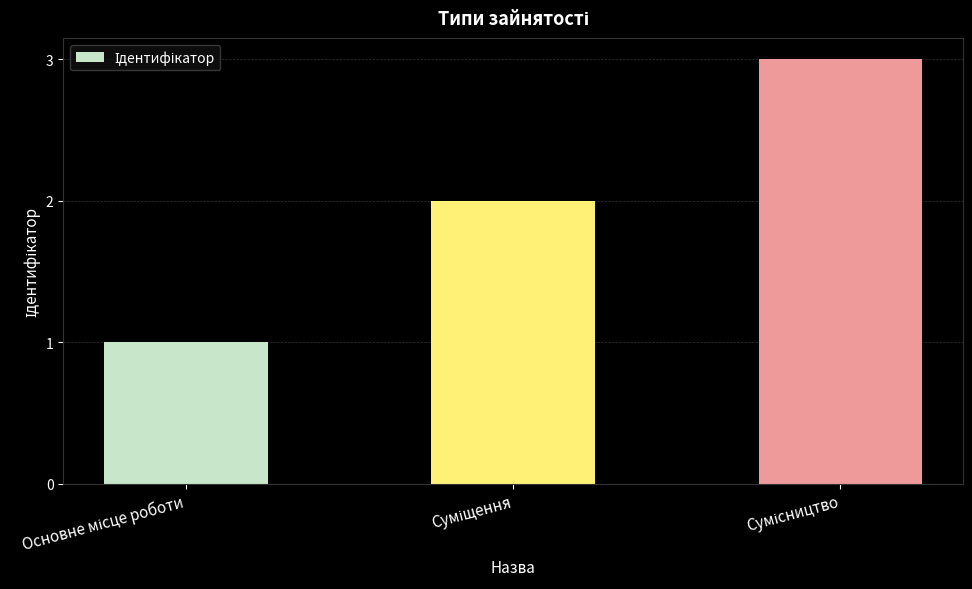

What is the sum of all values?

6